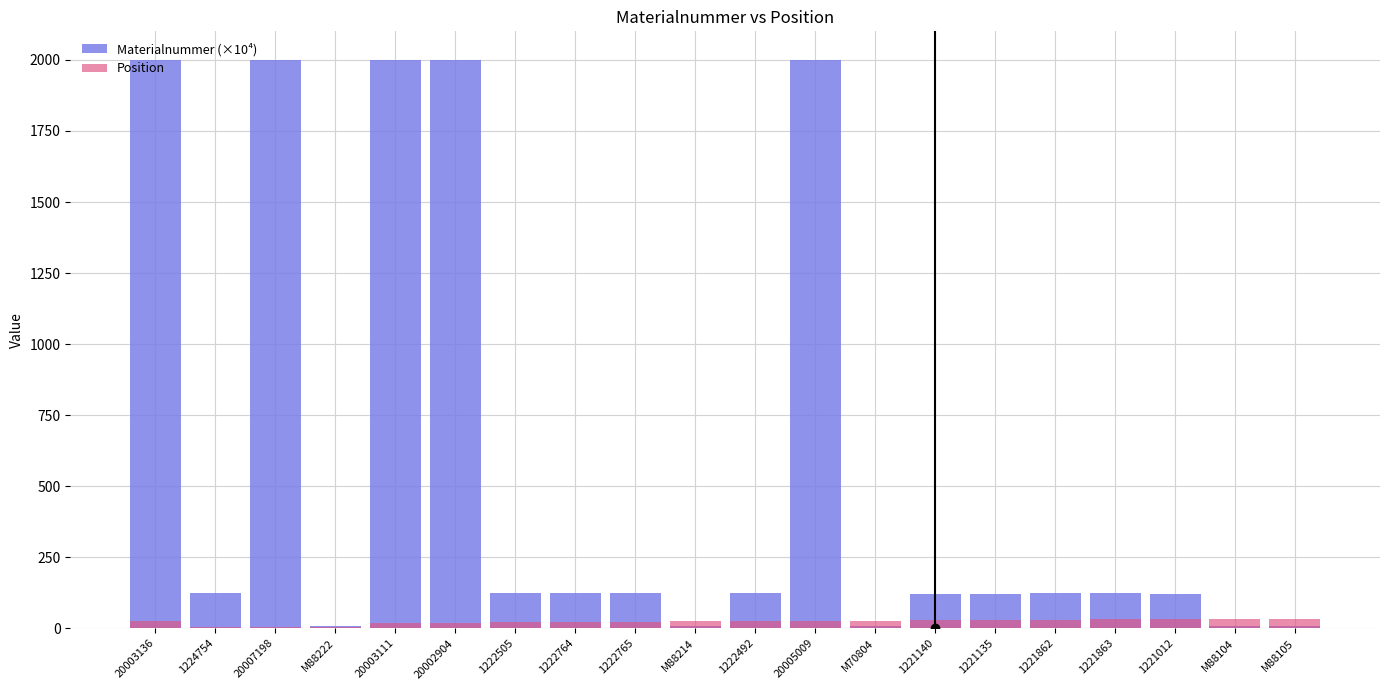

What is the value of the Materialnummer (×10⁴) bar at the 18th from the left?

122.1